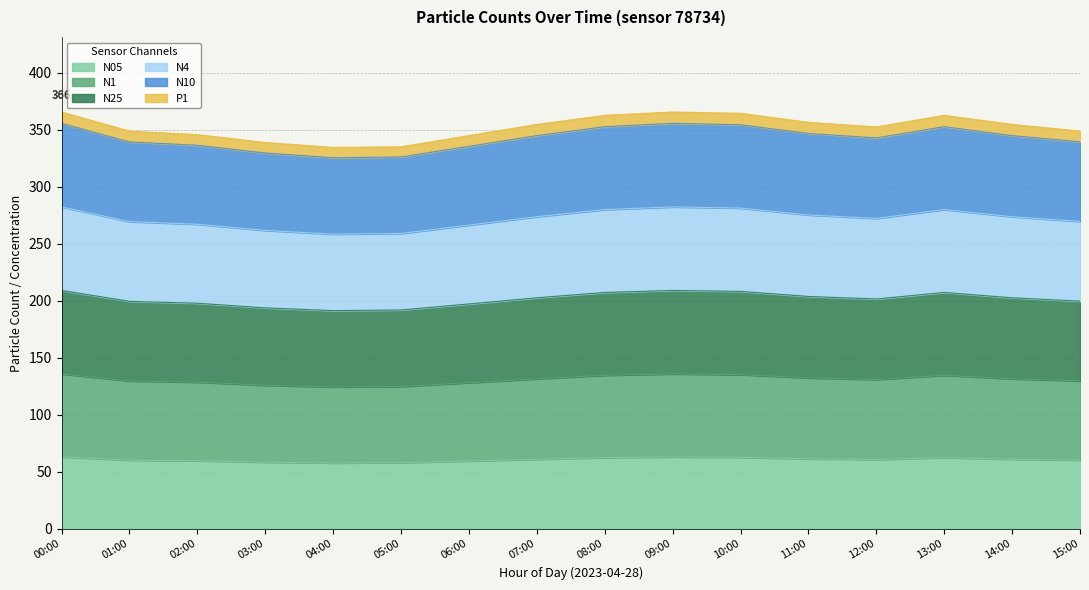

True or false: N4 and N1 intersect in this chart.

False